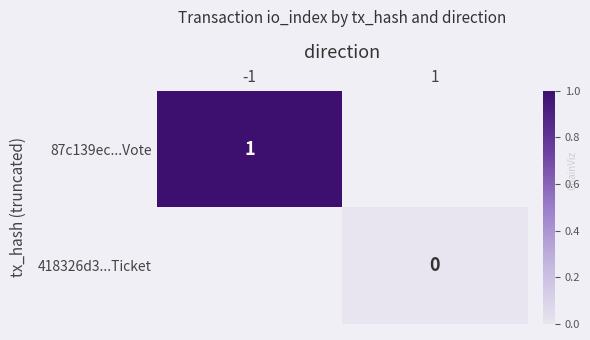

List the labels in order of 87c139ec...Vote value, smallest first.

-1, 1